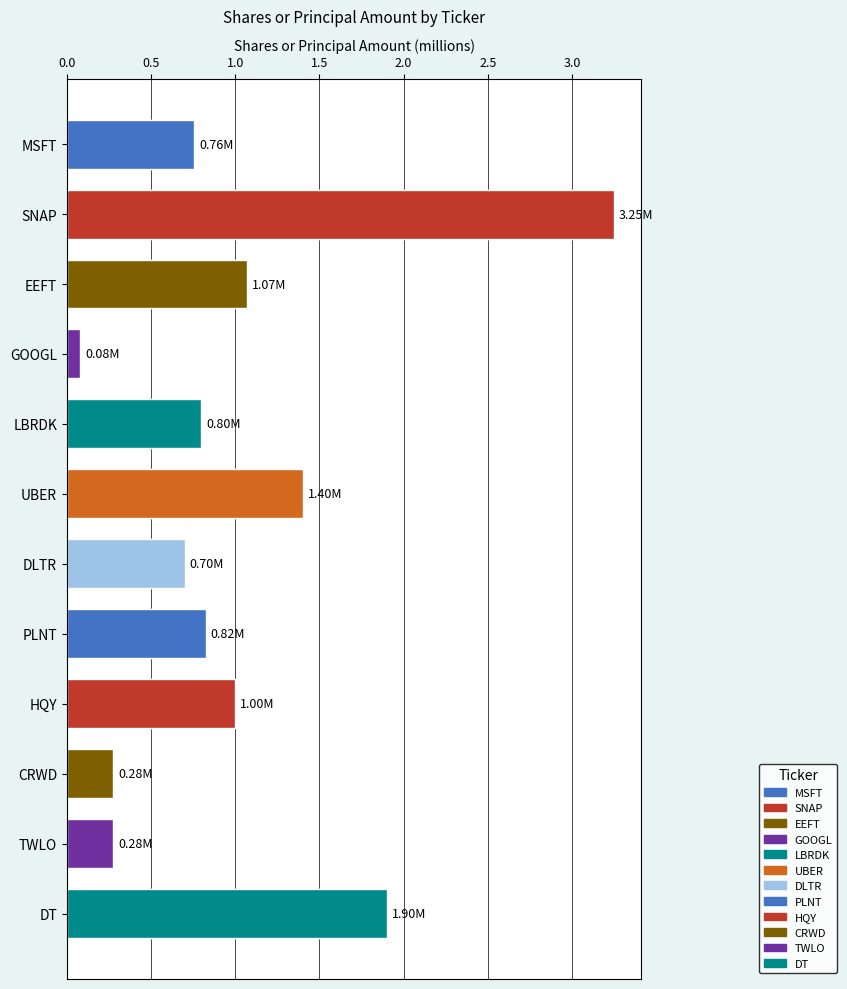

What is the label of the 11th bar from the left?

TWLO